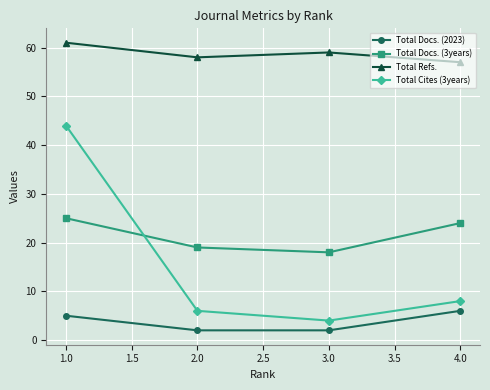

True or false: Total Docs. (3years) and Total Cites (3years) intersect in this chart.

True